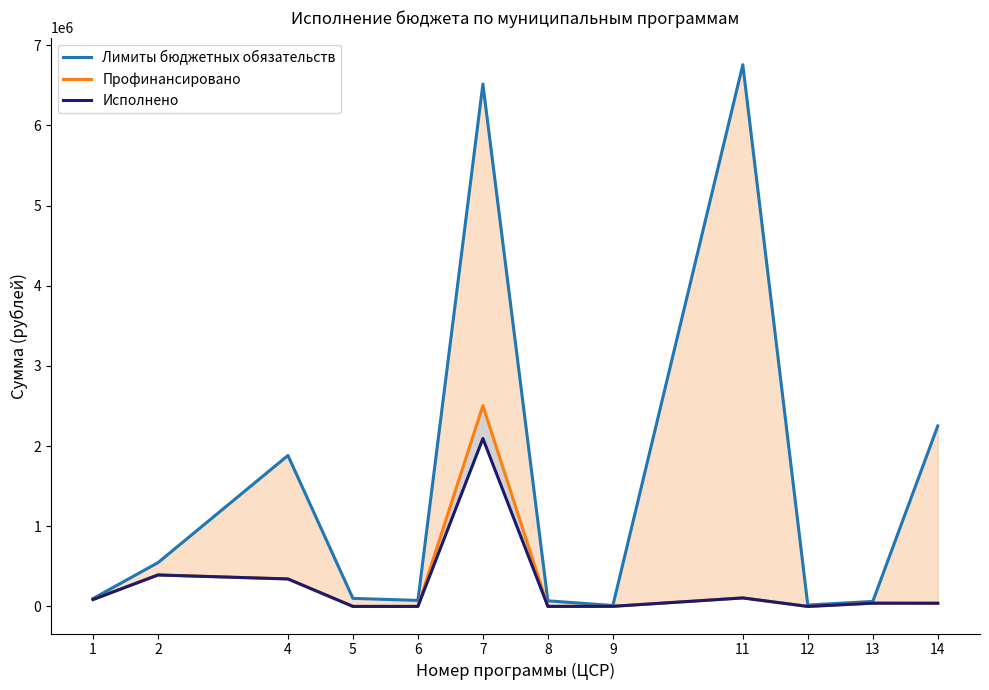

Is it true that Исполнено equals 0.0 at 5?

True